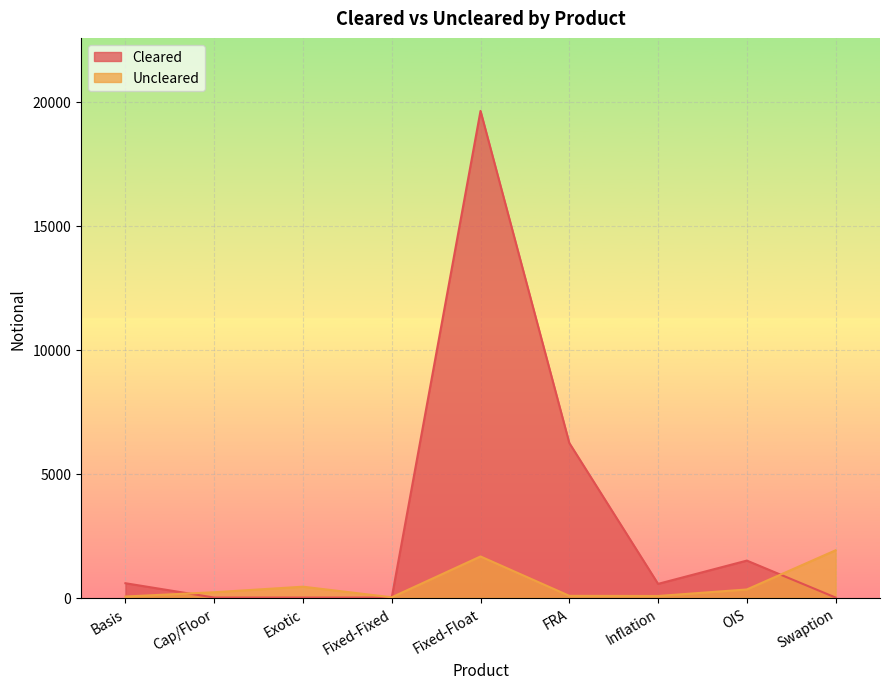

How many lines are shown in the chart?

2